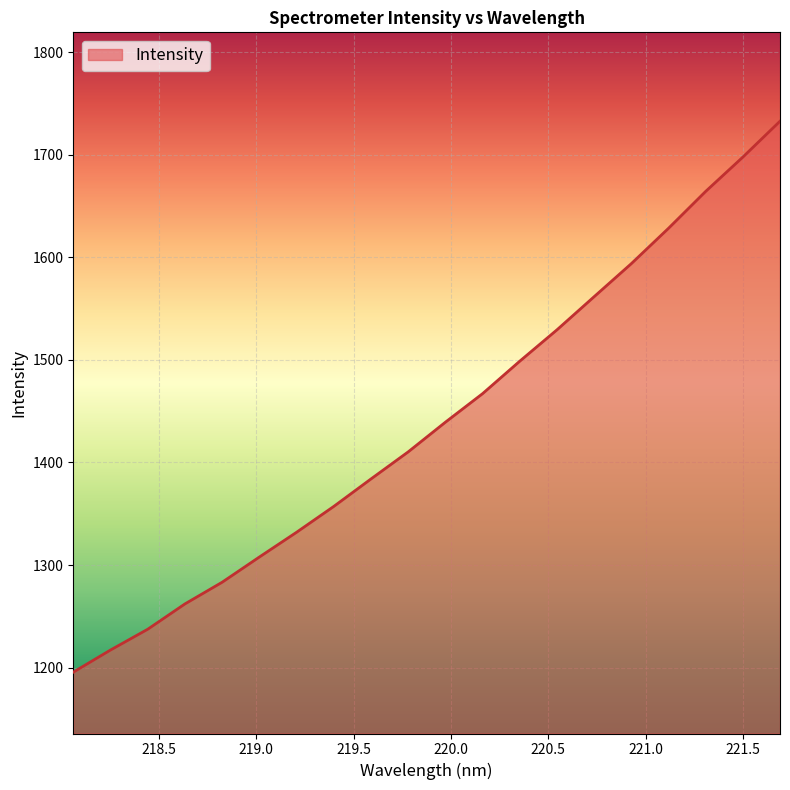

Reading right to left, list all the values displayed in this chart.

1732.6	1697.6	1664.2	1628.2	1593.8	1561.6	1529.3	1498.7	1467.1	1439.2	1410.3	1383.9	1357.2	1332.0	1307.8	1283.3	1262.1	1237.4	1217.2	1195.6